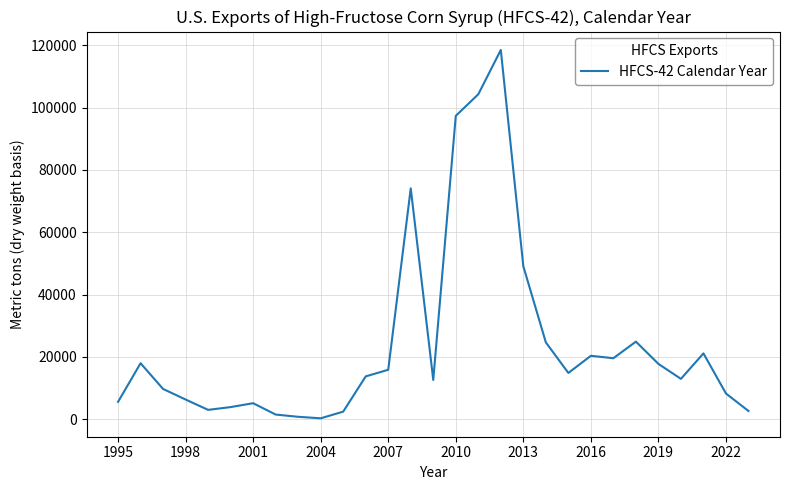

What is the greatest value displayed?

118489.1